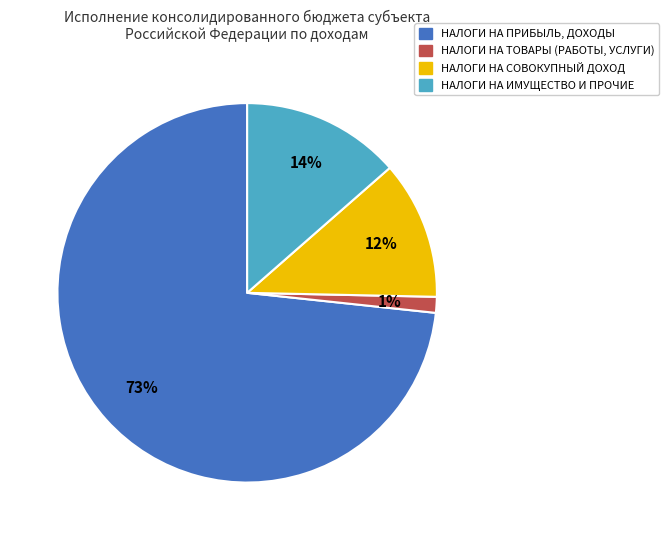

Do НАЛОГИ НА ИМУЩЕСТВО И ПРОЧИЕ and НАЛОГИ НА СОВОКУПНЫЙ ДОХОД together represent more than half of the pie?

No